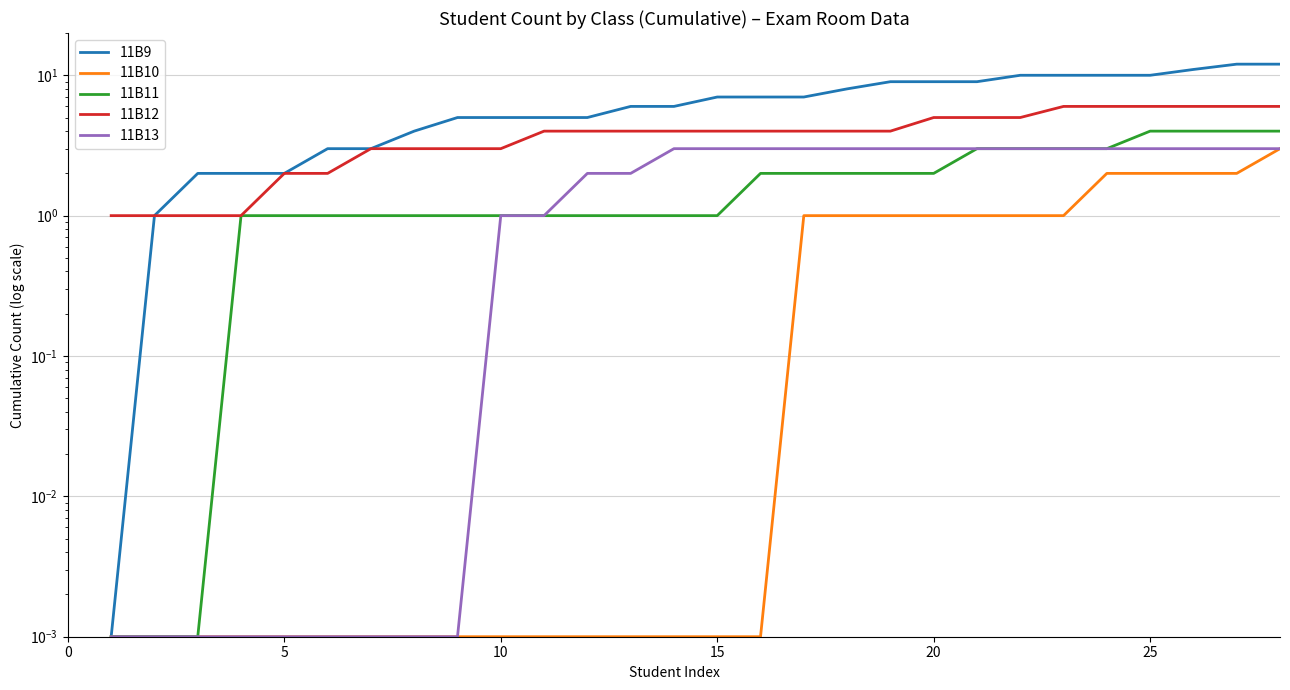

What is the value of the 11B13 point at the 24th from the left?

3.0